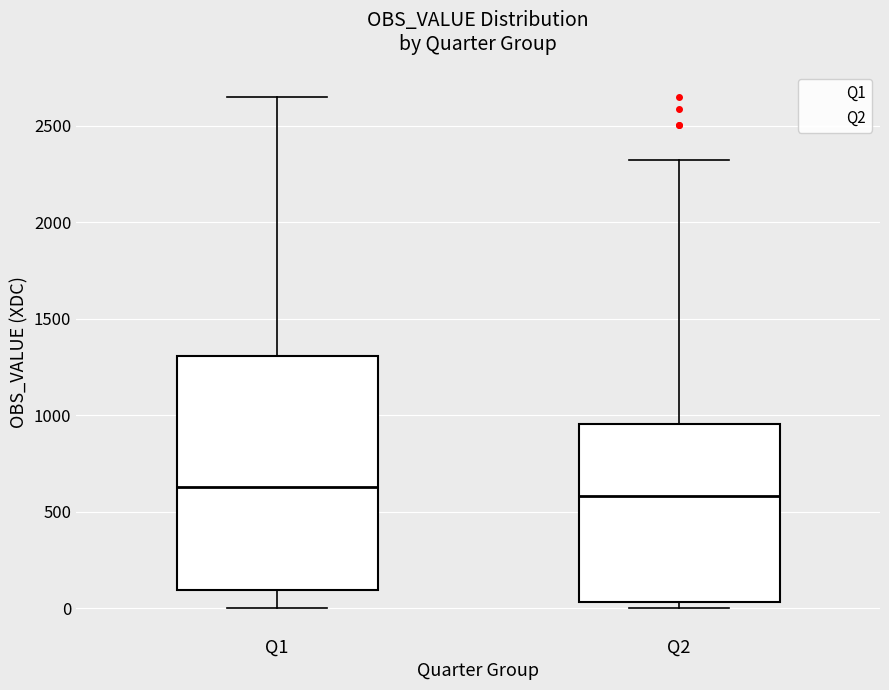

Where is the upper edge of the box for Q1 on the y-axis? The values are not printed on the chart, so give them approximately, as read against the axis.

1300